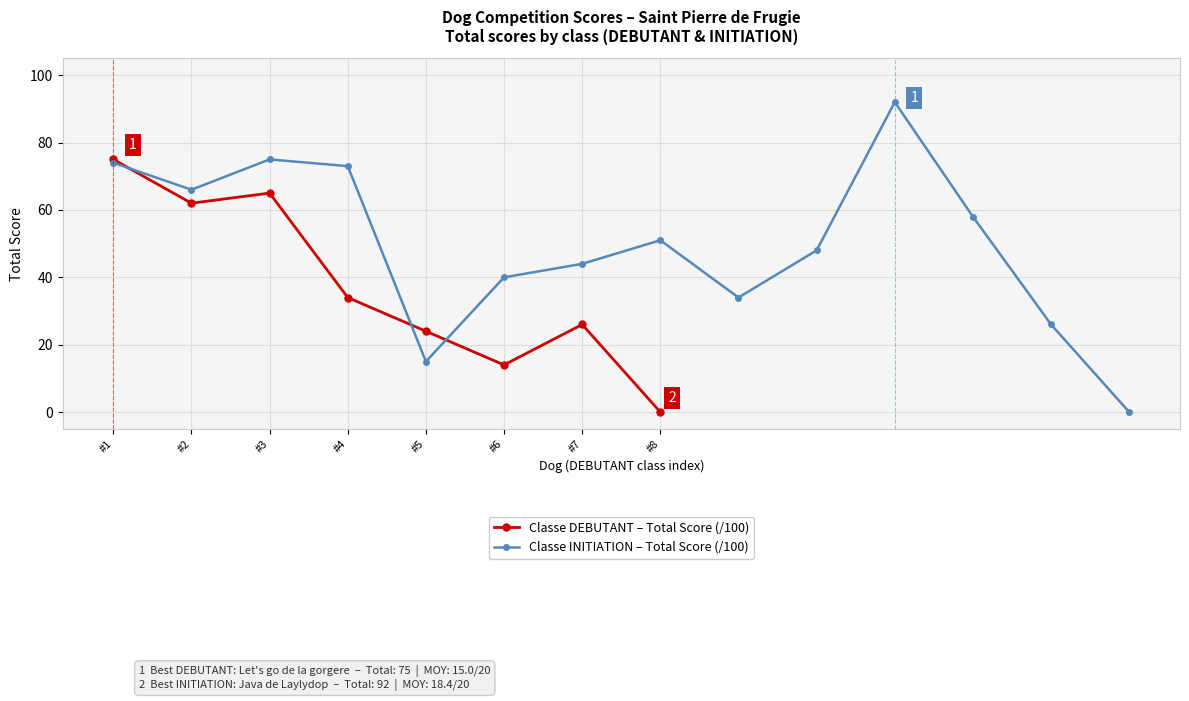

Where is Classe DEBUTANT – Total Score (/100) nearest to the value 37?

#4